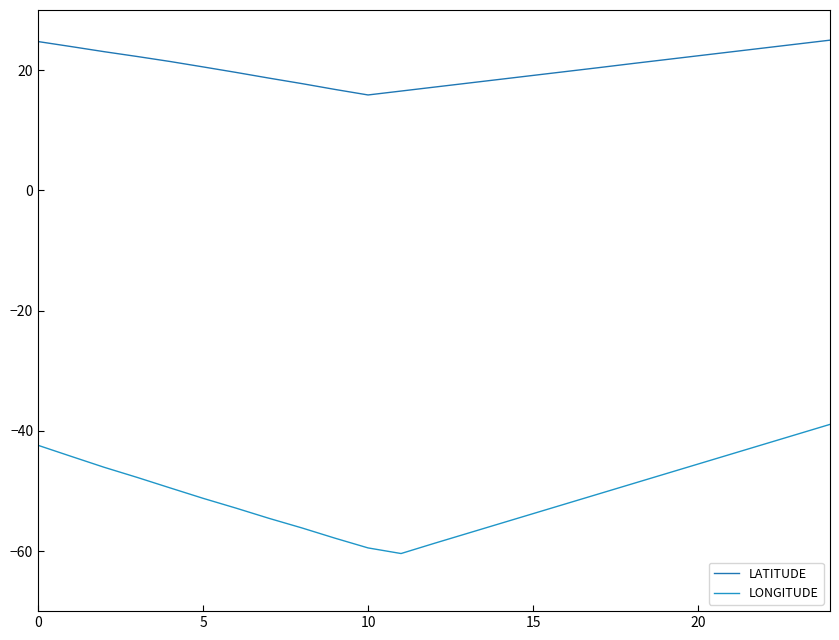

True or false: LONGITUDE and LATITUDE cross at least once.

False